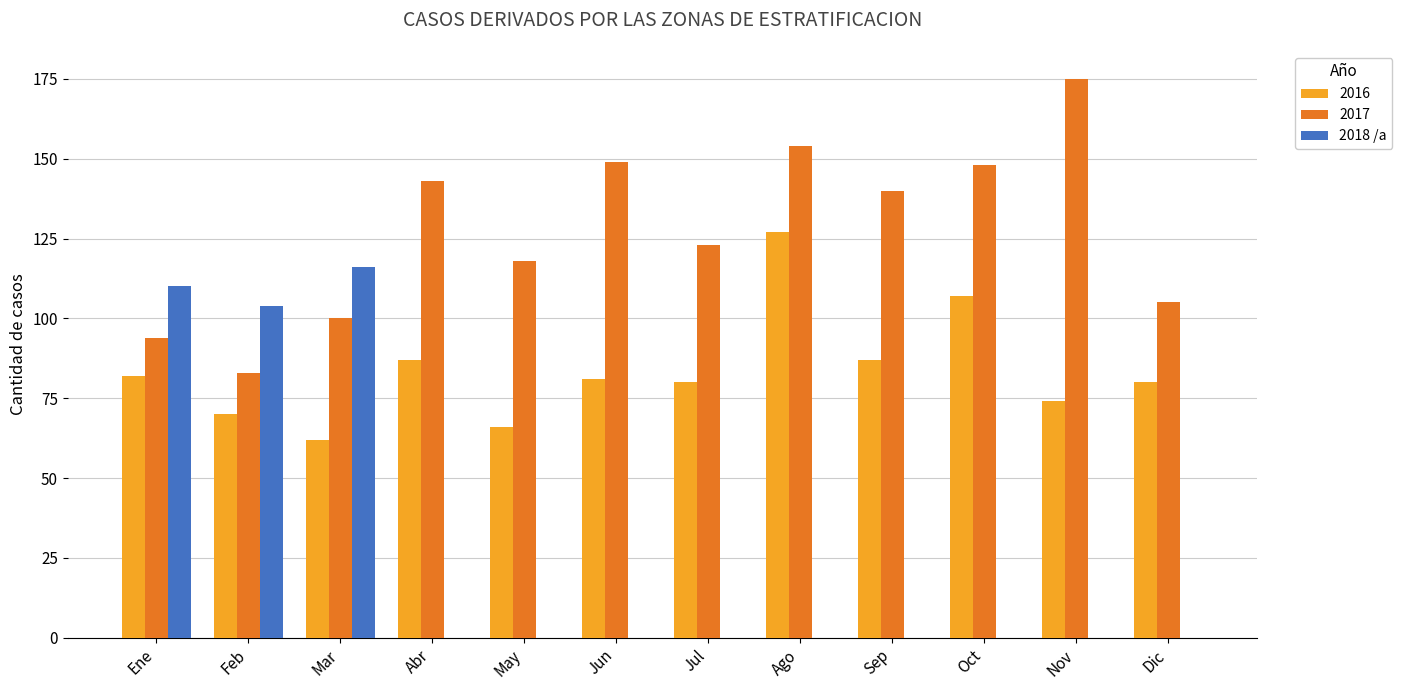

Between Ago and Dic, which series saw the biggest shift?

2017